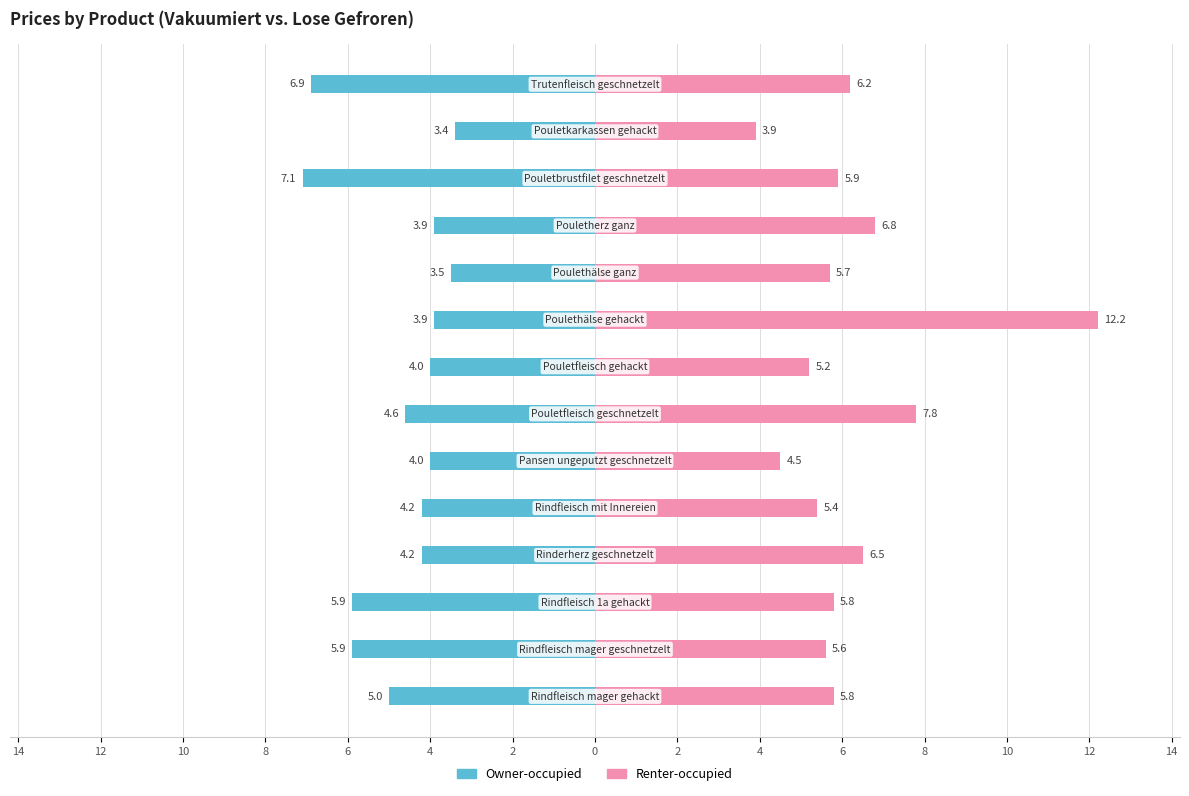

Are the bars grouped side by side (vs. stacked)?

Yes